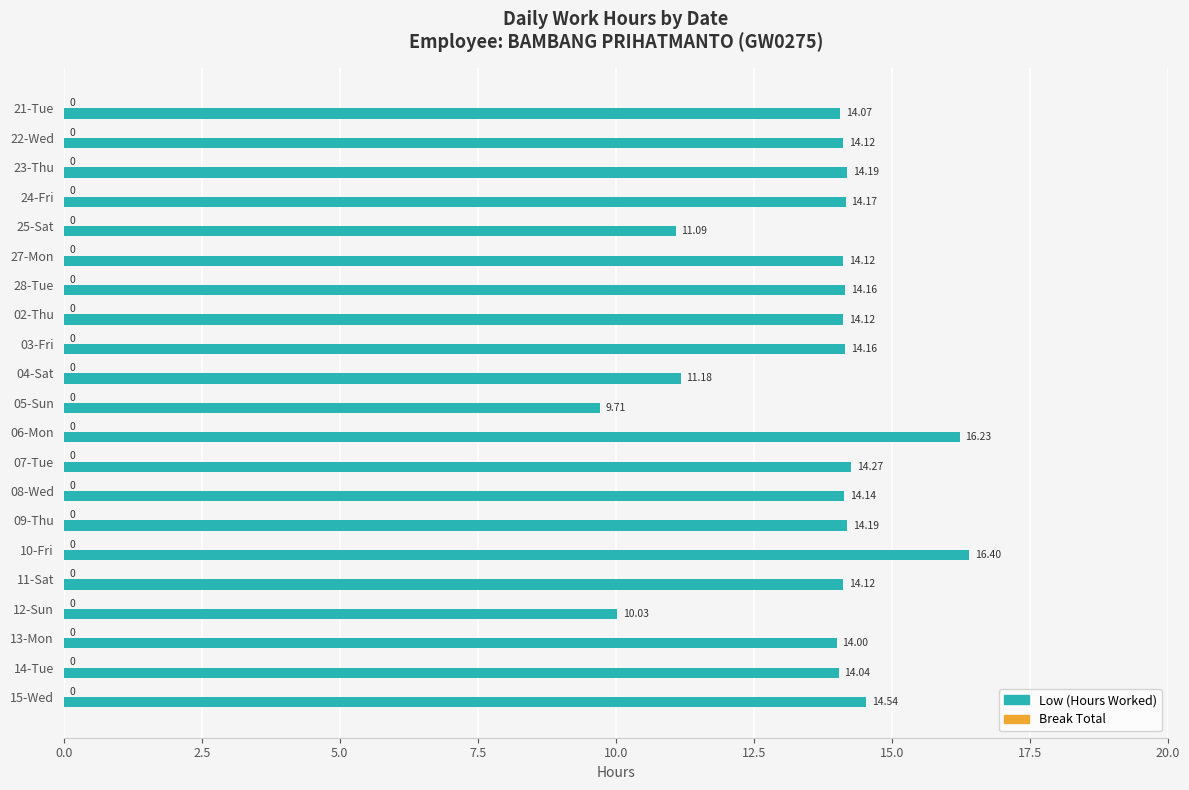

Between 25-Sat and 14-Tue, which is larger?

14-Tue